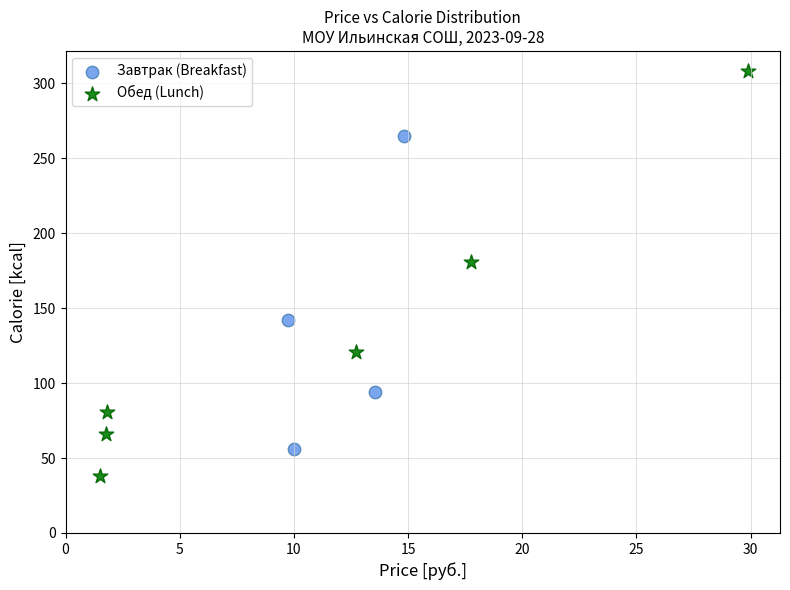

Which series has the largest Y range (max minus min)?

Обед (Lunch)